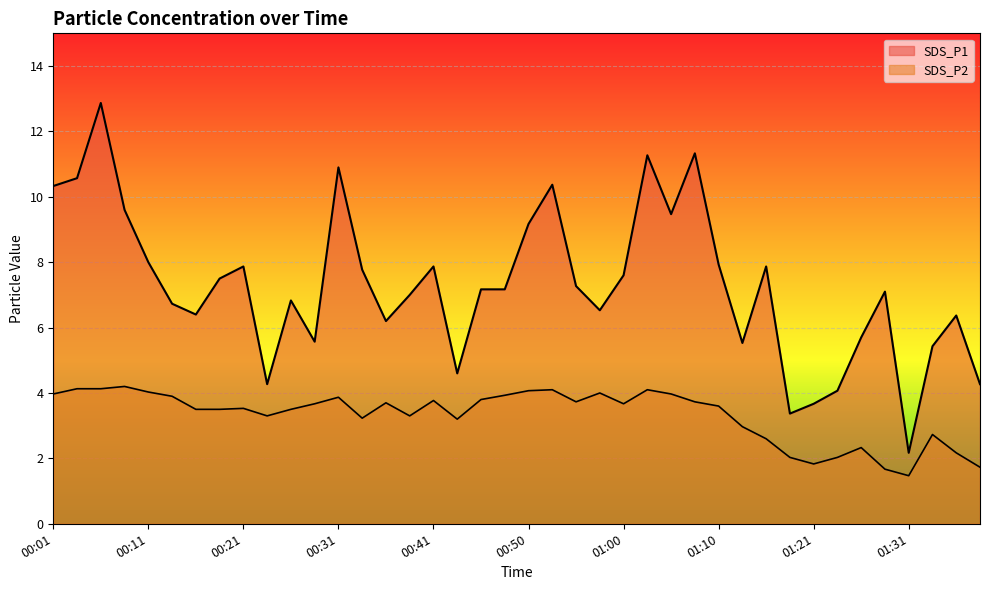

True or false: SDS_P2 and SDS_P1 intersect in this chart.

False